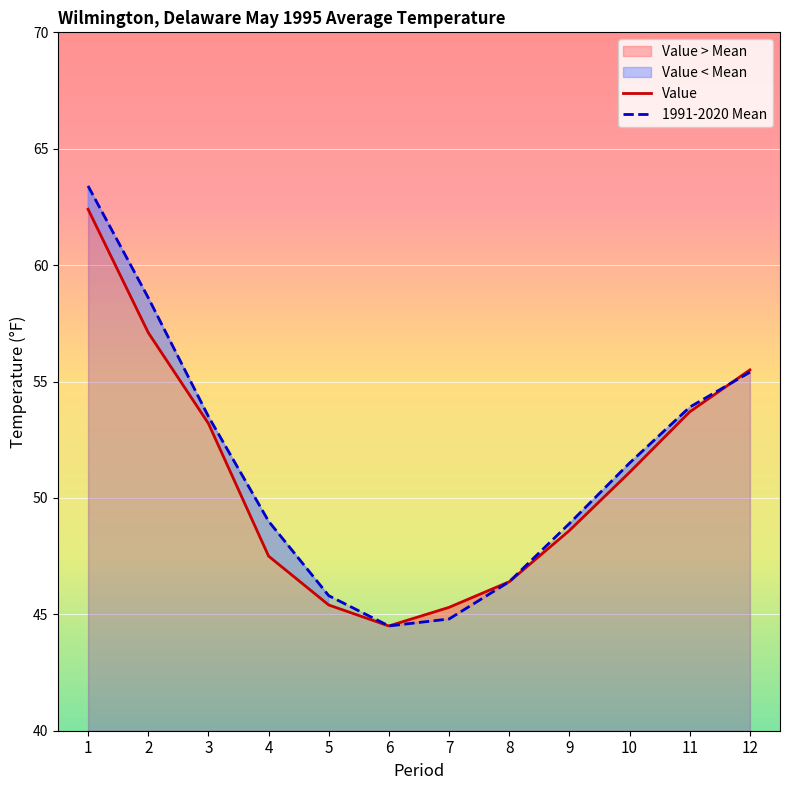

What is the value of the Value point at the 6th from the left?

44.5